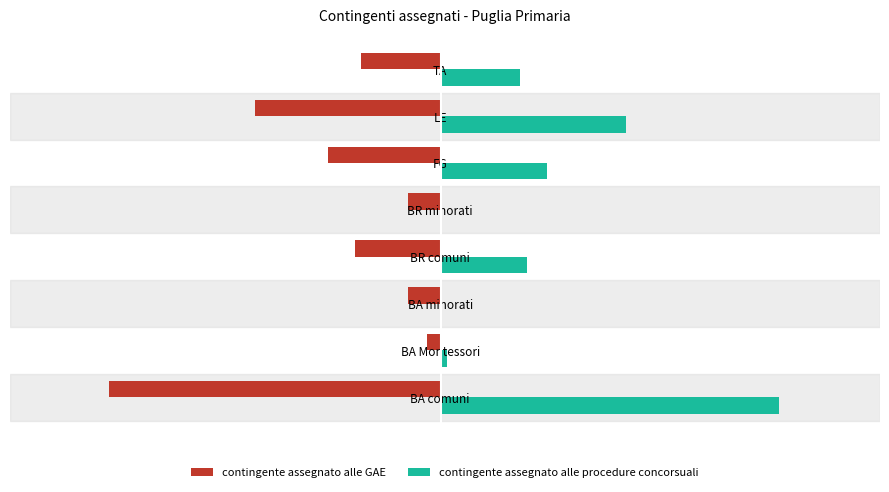

Where does the contingente assegnato alle GAE series first go above -12?

BA Montessori